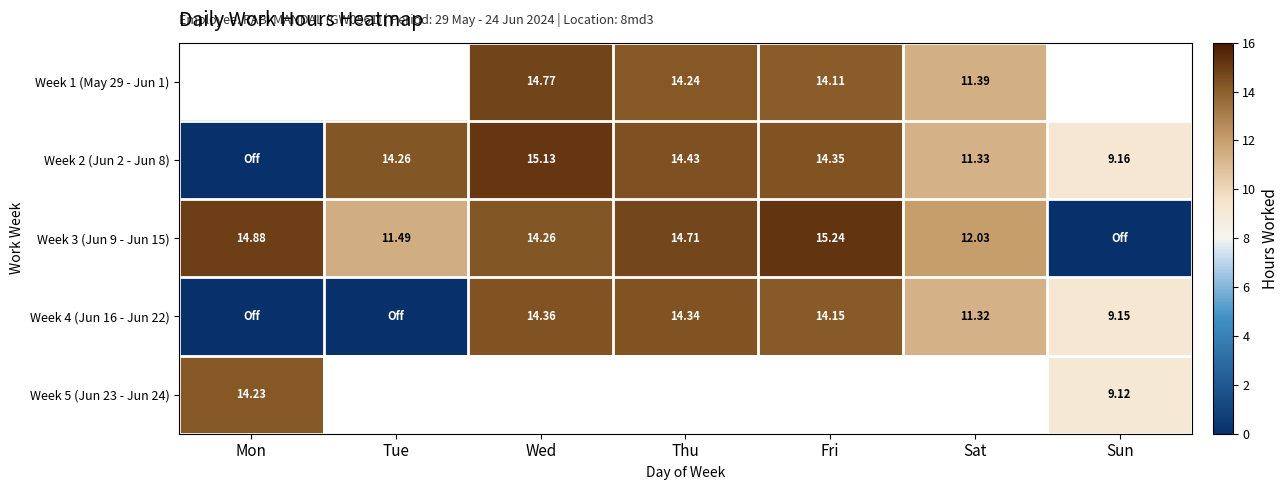

Is the value of Week 1 (May 29 - Jun 1) at Thu greater than the value of Week 2 (Jun 2 - Jun 8) at Sun?

Yes